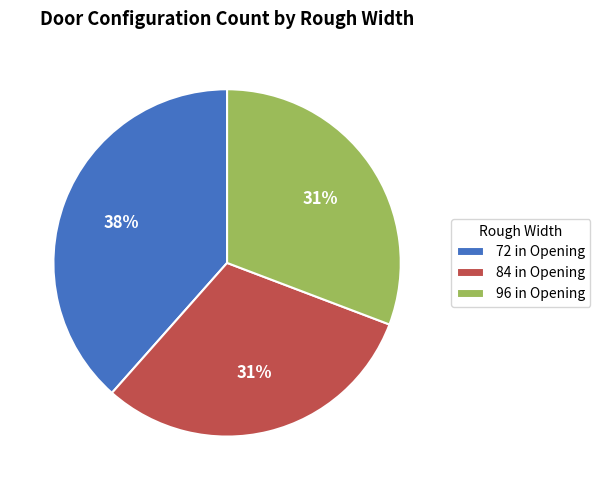

To the nearest percent, what is the combined percentage of 96 in Opening and 84 in Opening?

62%